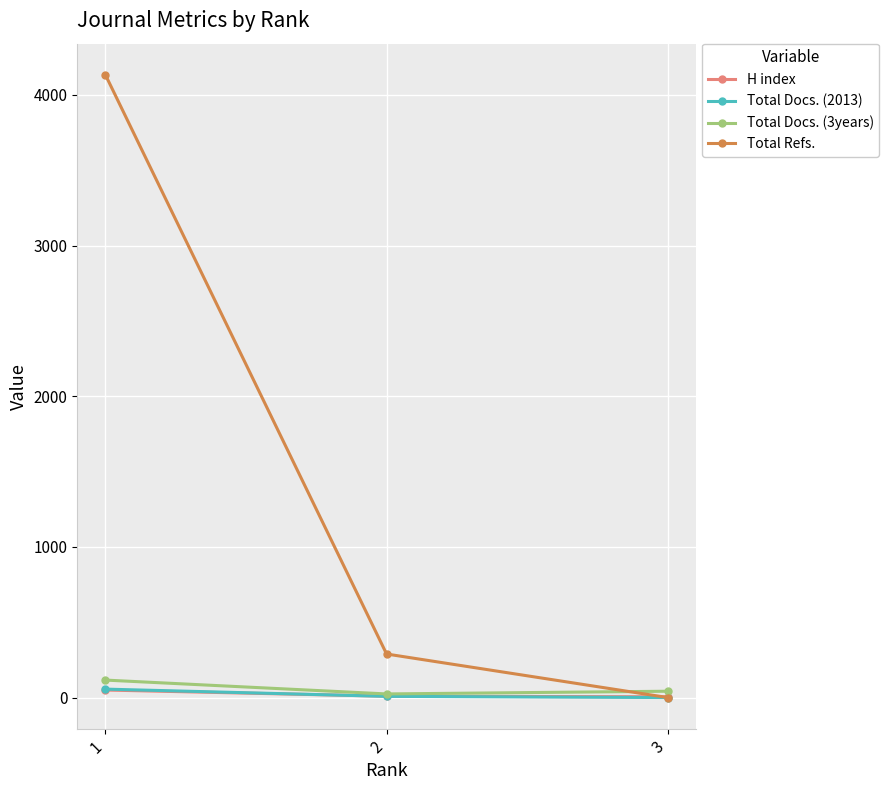

How many Total Docs. (2013) values are between 0 and 56?

3